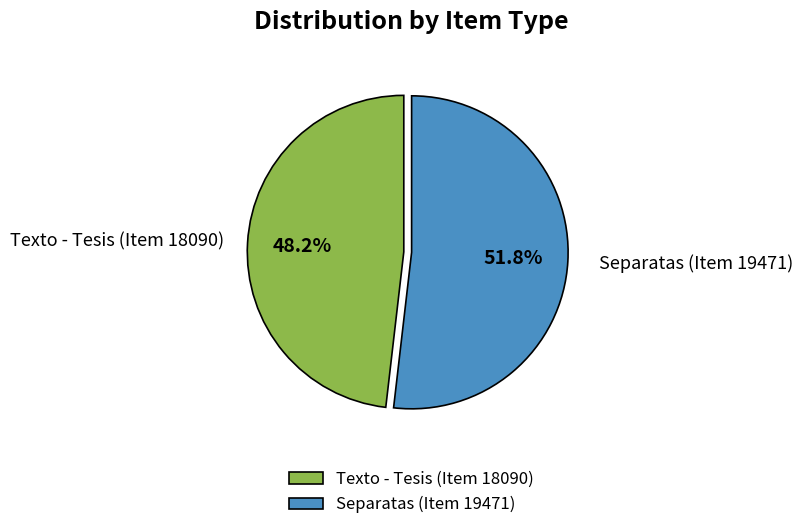

The Texto - Tesis (Item 18090) slice represents 56% of the pie. True or false?

False